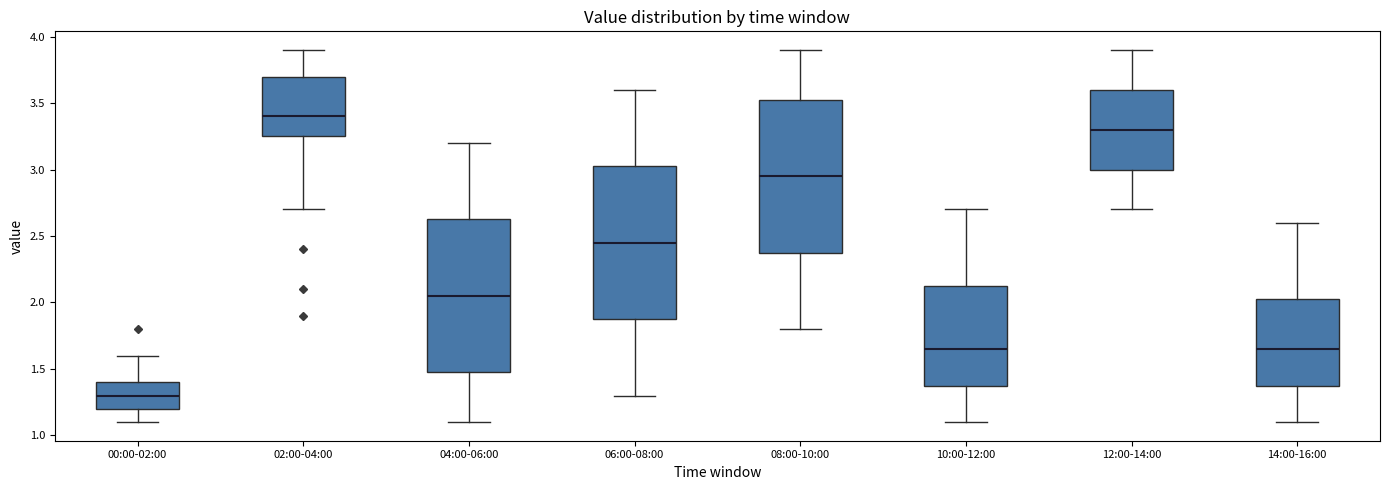

Where does the lower whisker of the box for 04:00-06:00 end on the y-axis? The values are not printed on the chart, so give them approximately, as read against the axis.

1.10